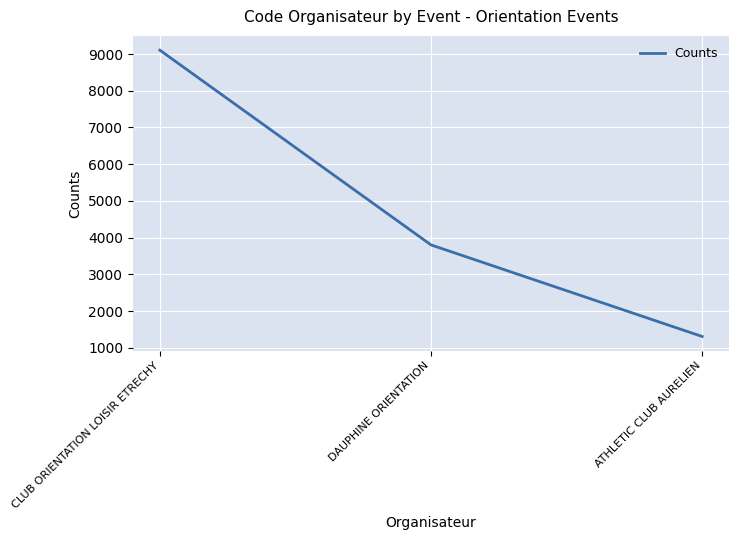

List the labels in order of value, largest first.

CLUB ORIENTATION LOISIR ETRECHY, DAUPHINE ORIENTATION, ATHLETIC CLUB AURELIEN